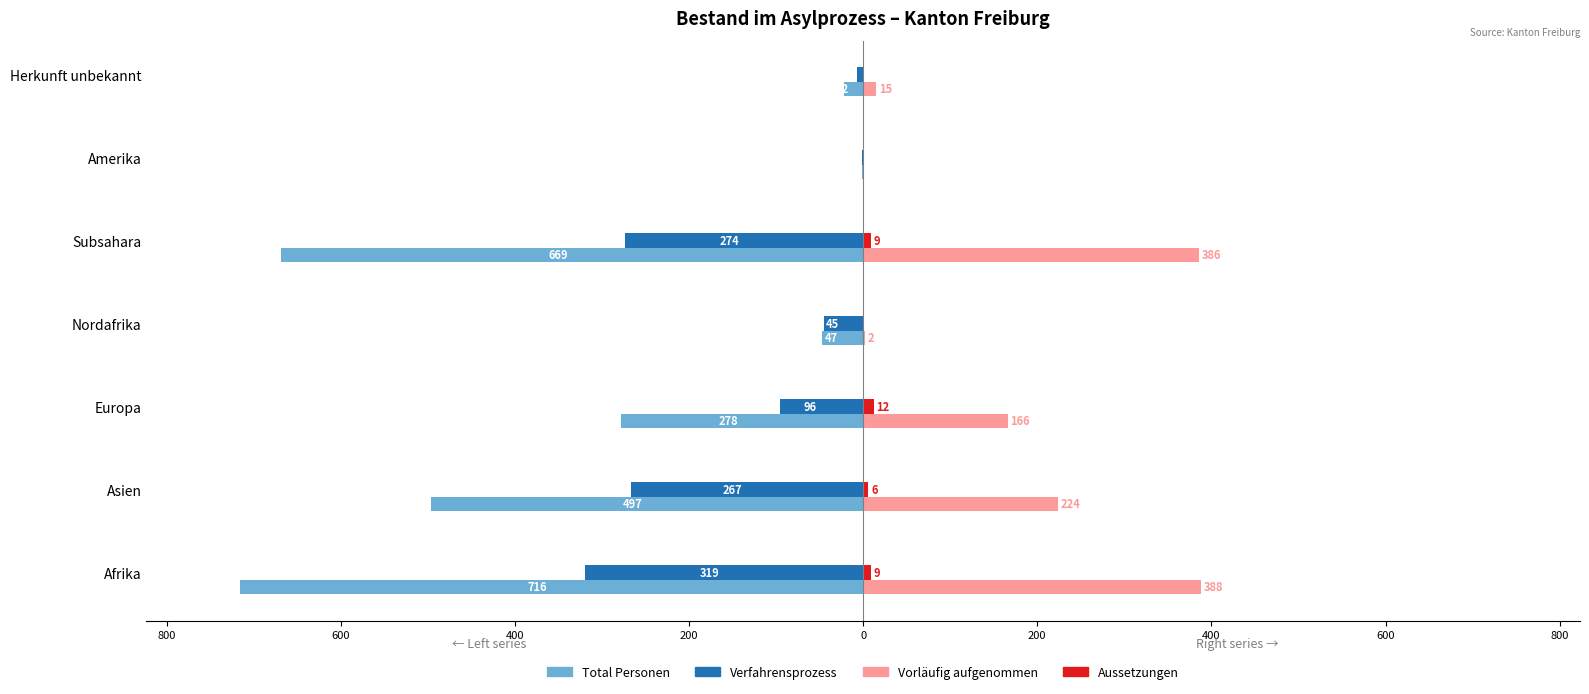

Are the bars horizontal?

Yes